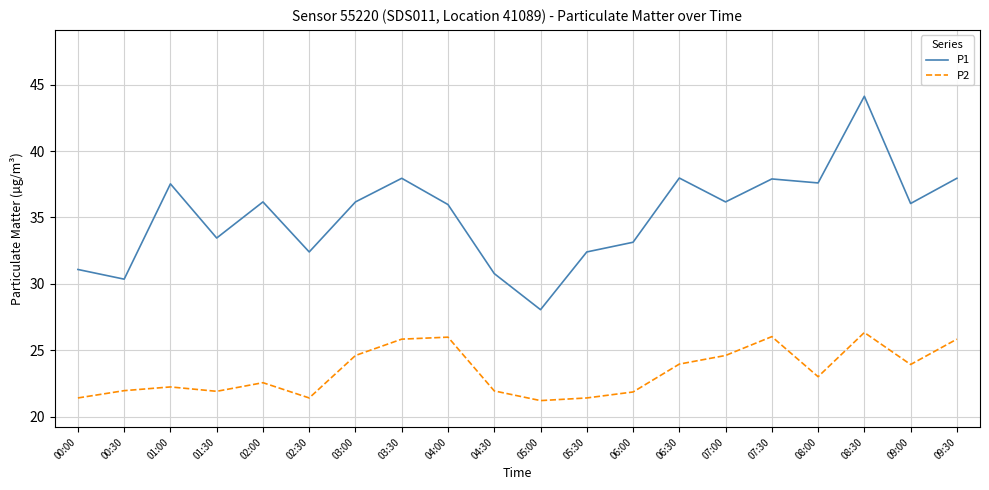

What position from the right is 03:00?

14